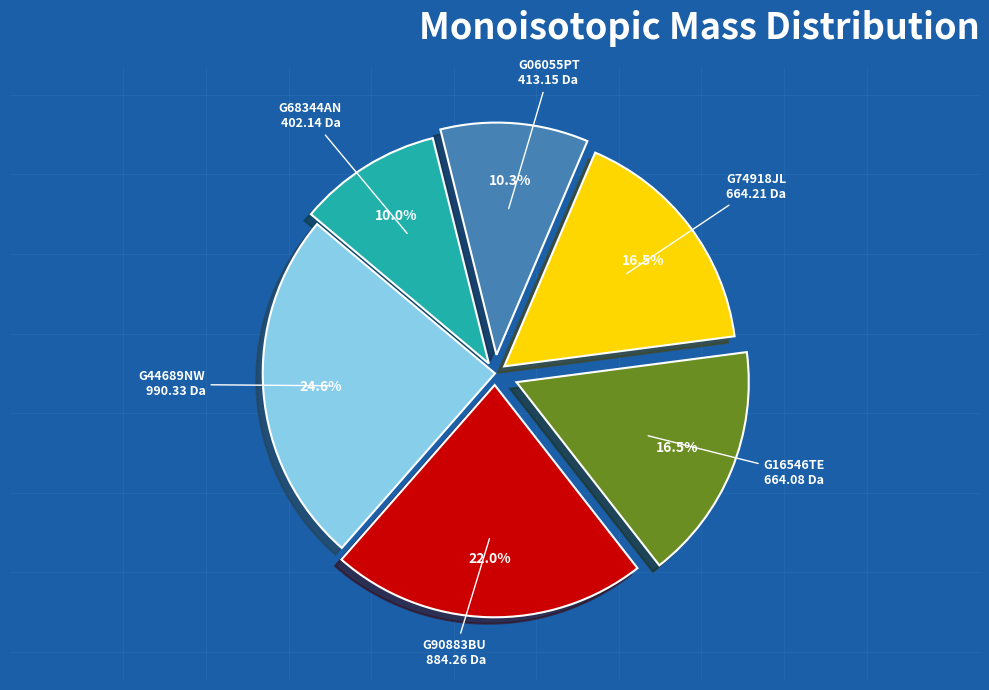

How many slices are in this pie chart?

6